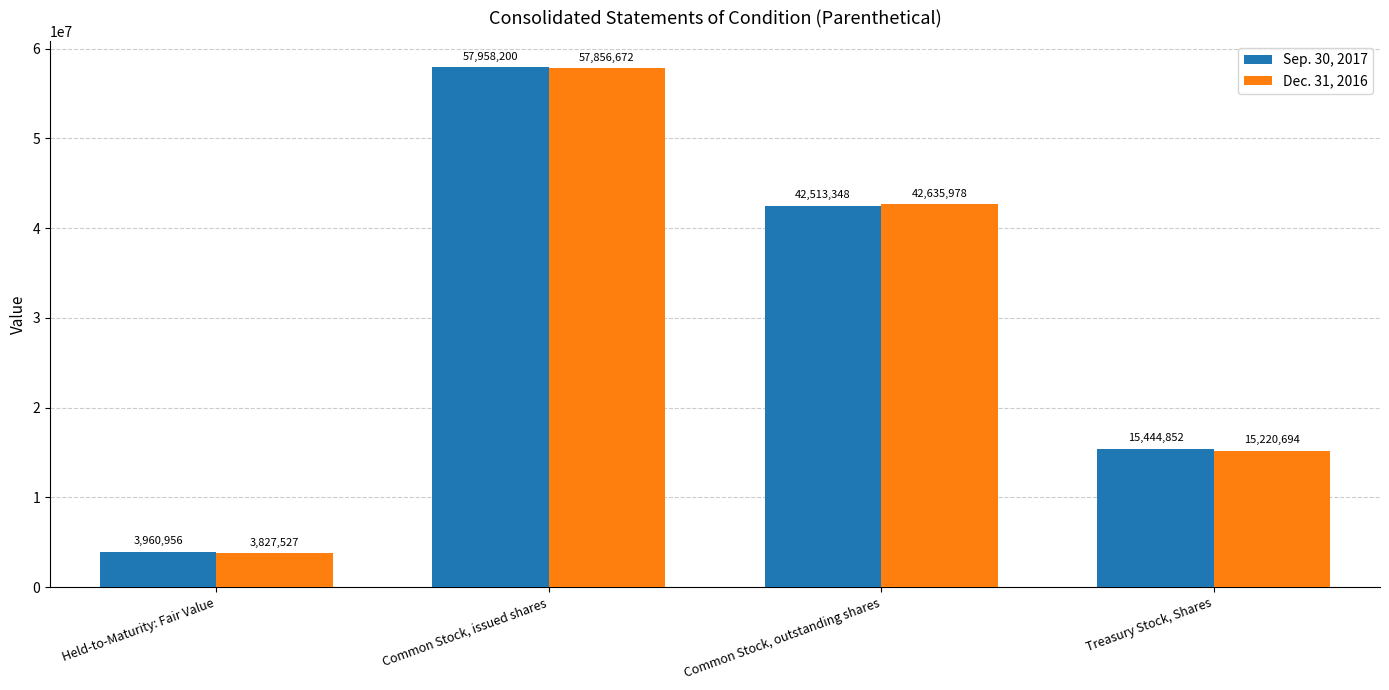

What is the label of the 1st bar from the left?

Held-to-Maturity: Fair Value